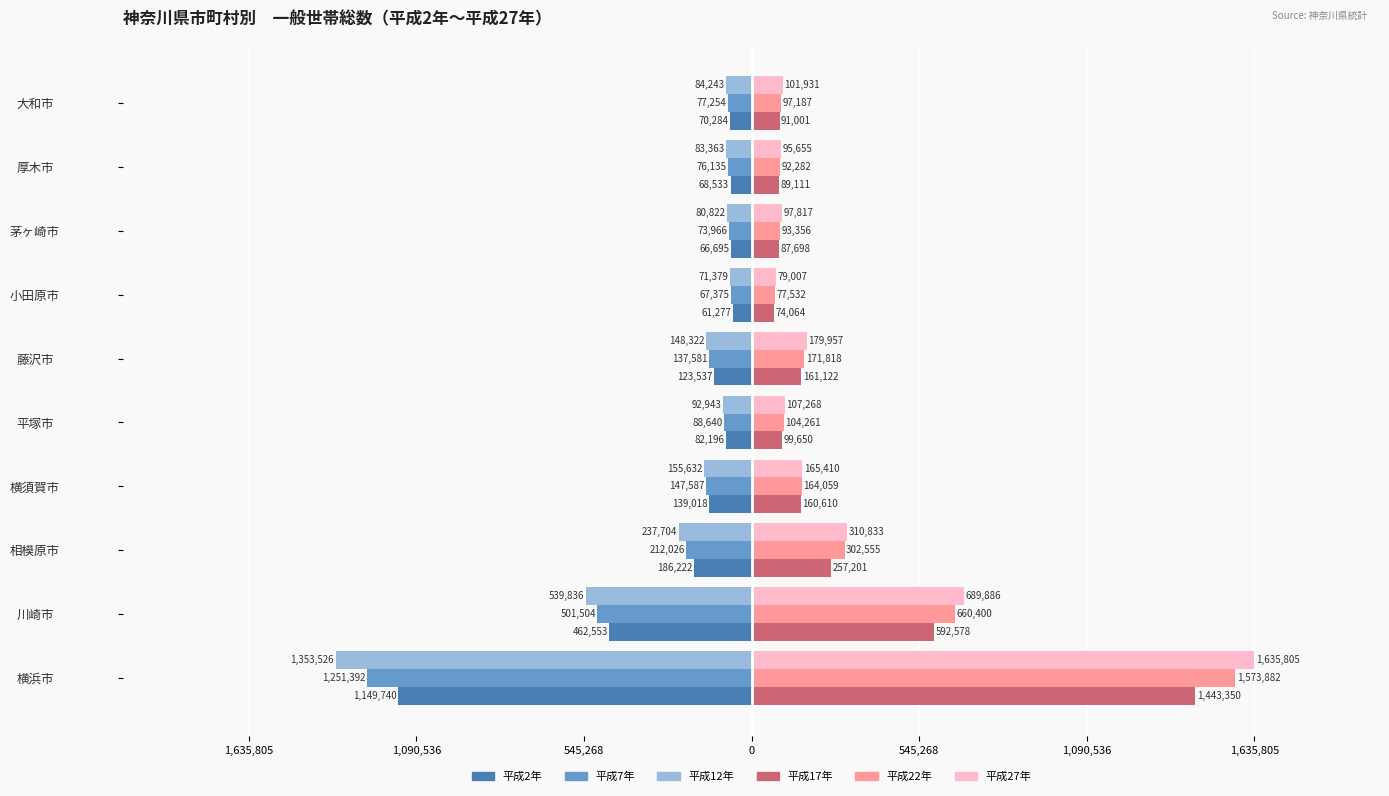

Reading left to right, extract all data points from this chart.

平成2年: -115.0	-46.3	-18.6	-13.9	-8.2	-12.4	-6.1	-6.7	-6.9	-7.0
平成7年: -125.1	-50.2	-21.2	-14.8	-8.9	-13.8	-6.7	-7.4	-7.6	-7.7
平成12年: -135.4	-54.0	-23.8	-15.6	-9.3	-14.8	-7.1	-8.1	-8.3	-8.4
平成17年: 144.3	59.3	25.7	16.1	10.0	16.1	7.4	8.8	8.9	9.1
平成22年: 157.4	66.0	30.3	16.4	10.4	17.2	7.8	9.3	9.2	9.7
平成27年: 163.6	69.0	31.1	16.5	10.7	18.0	7.9	9.8	9.6	10.2